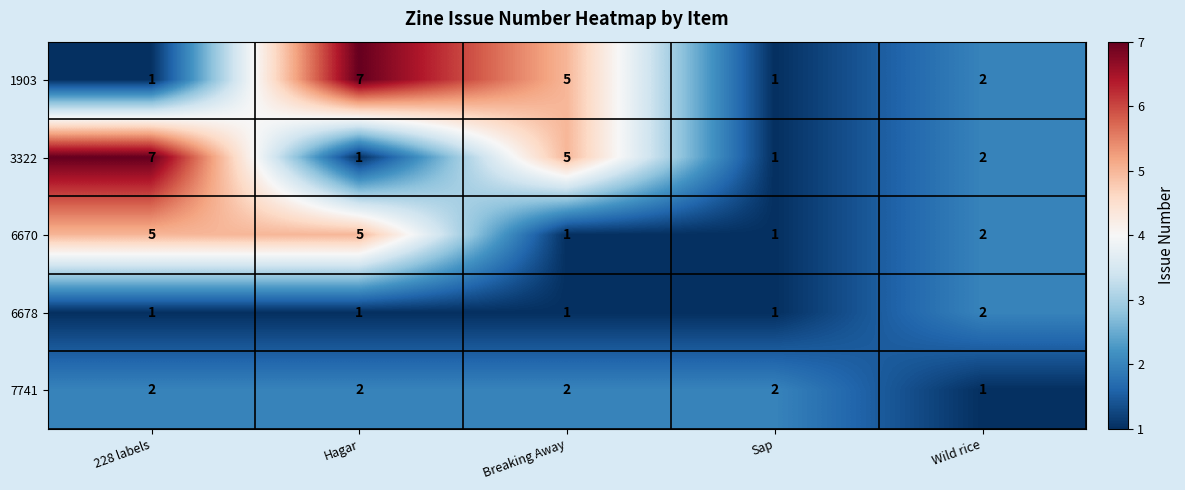

What is the greatest value displayed?

7